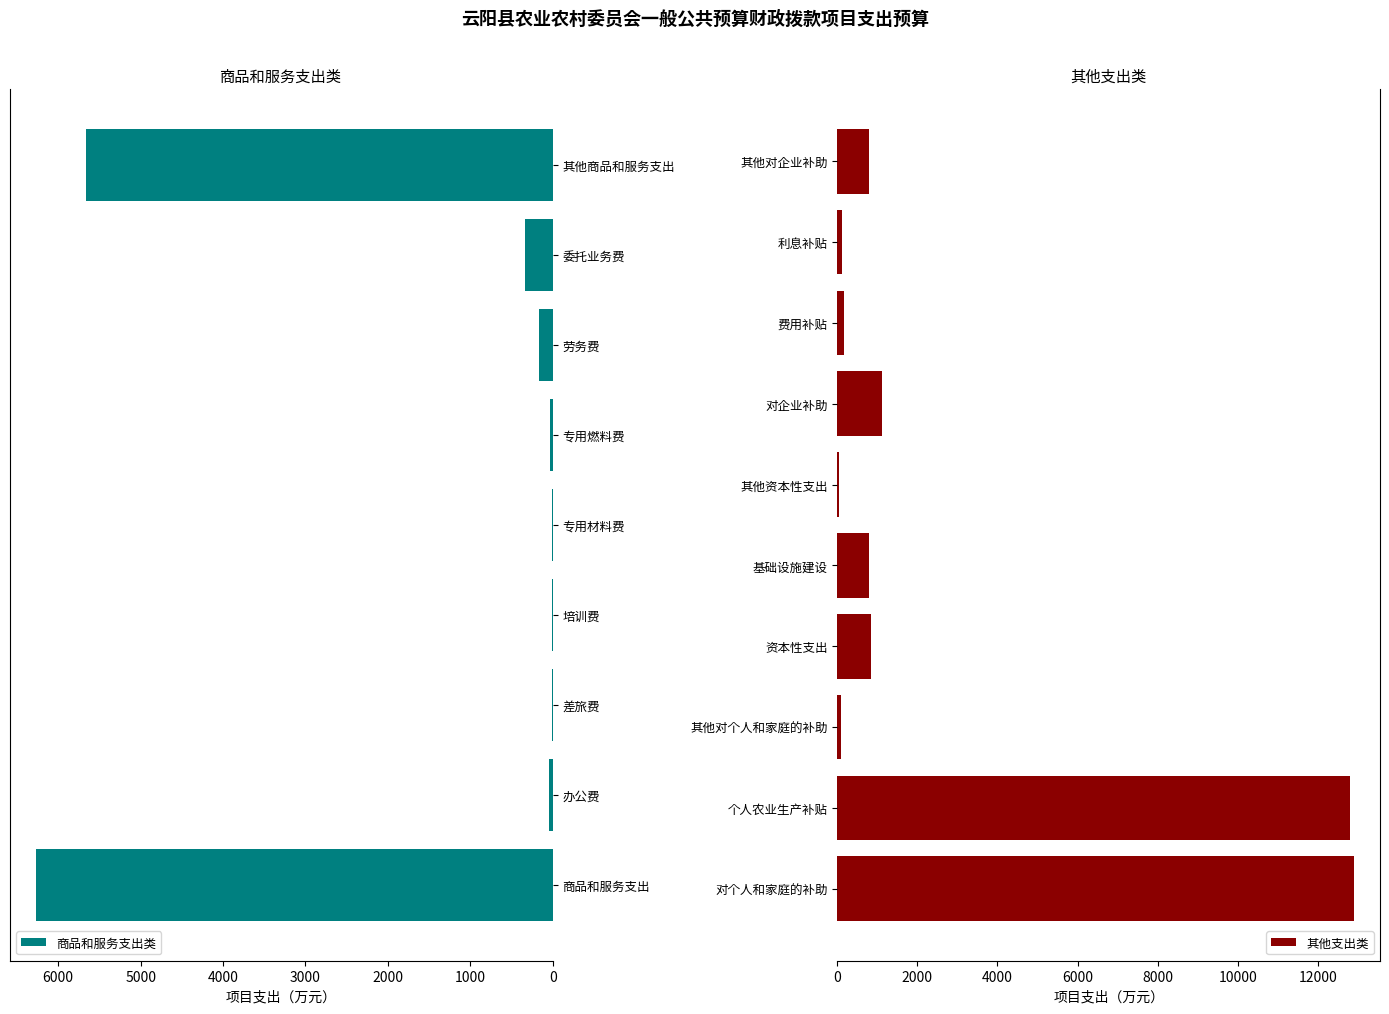

Reading left to right, what are all the values shown in this chart?

商品和服务支出=6271.2	办公费=49.1	差旅费=5.7	培训费=6.0	专用材料费=6.1	专用燃料费=28.8	劳务费=170.1	委托业务费=338.5	其他商品和服务支出=5667.0	对个人和家庭的补助=12906.3	个人农业生产补贴=12806.3	其他对个人和家庭的补助=100.0	资本性支出=852.5	基础设施建设=800.0	其他资本性支出=52.5	对企业补助=1110.0	费用补贴=178.8	利息补贴=127.2	其他对企业补助=804.0